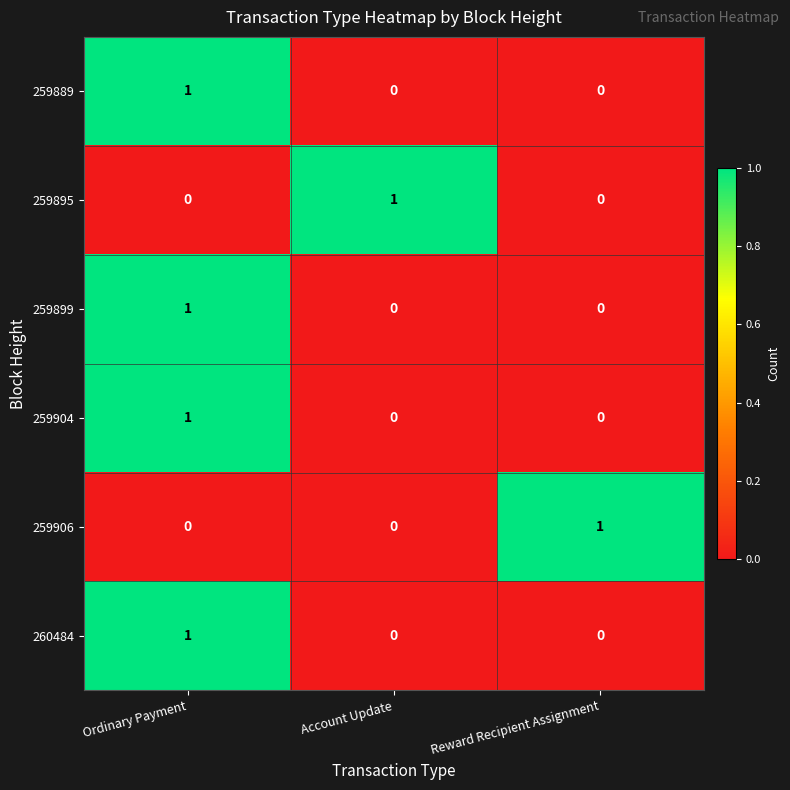

Count the 259906 values in the range 0 to 1.

3